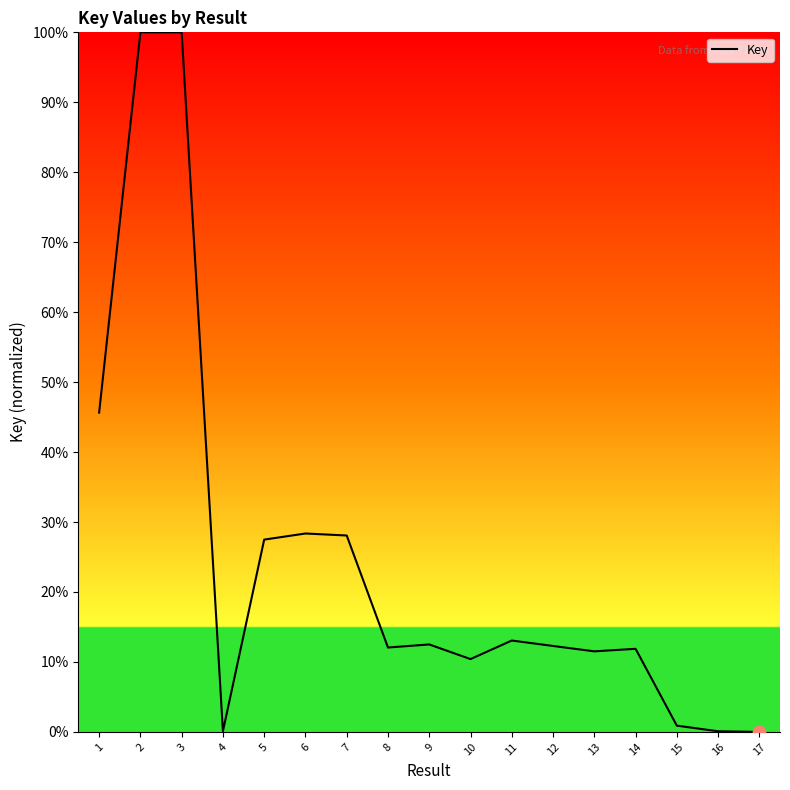

Between 13 and 9, which is larger?

9